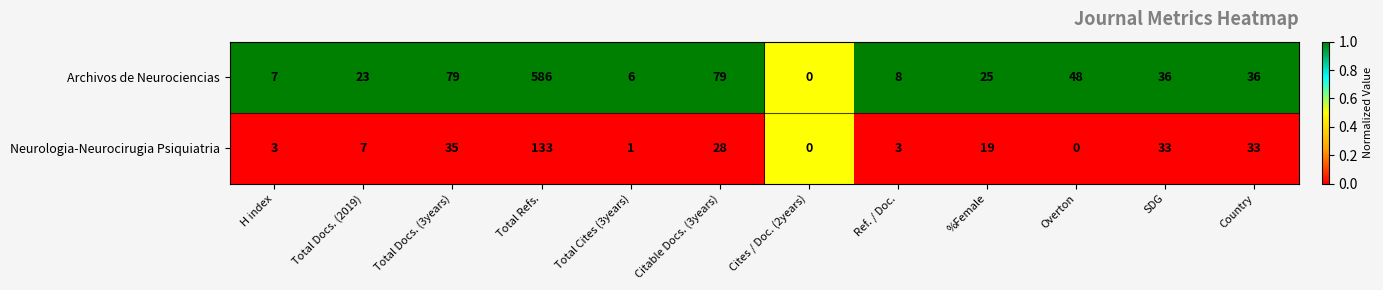

The Neurologia-Neurocirugia Psiquiatria series shows 33 at Country. True or false?

True